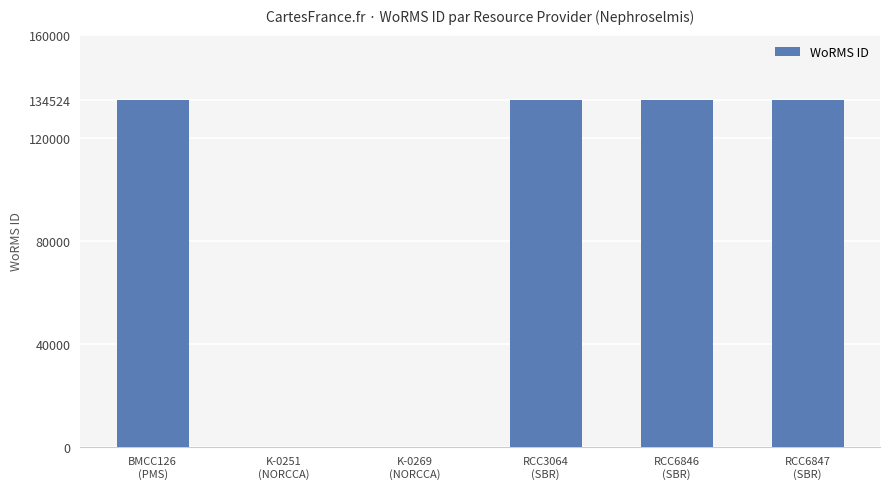

What is the sum of all values?

538096